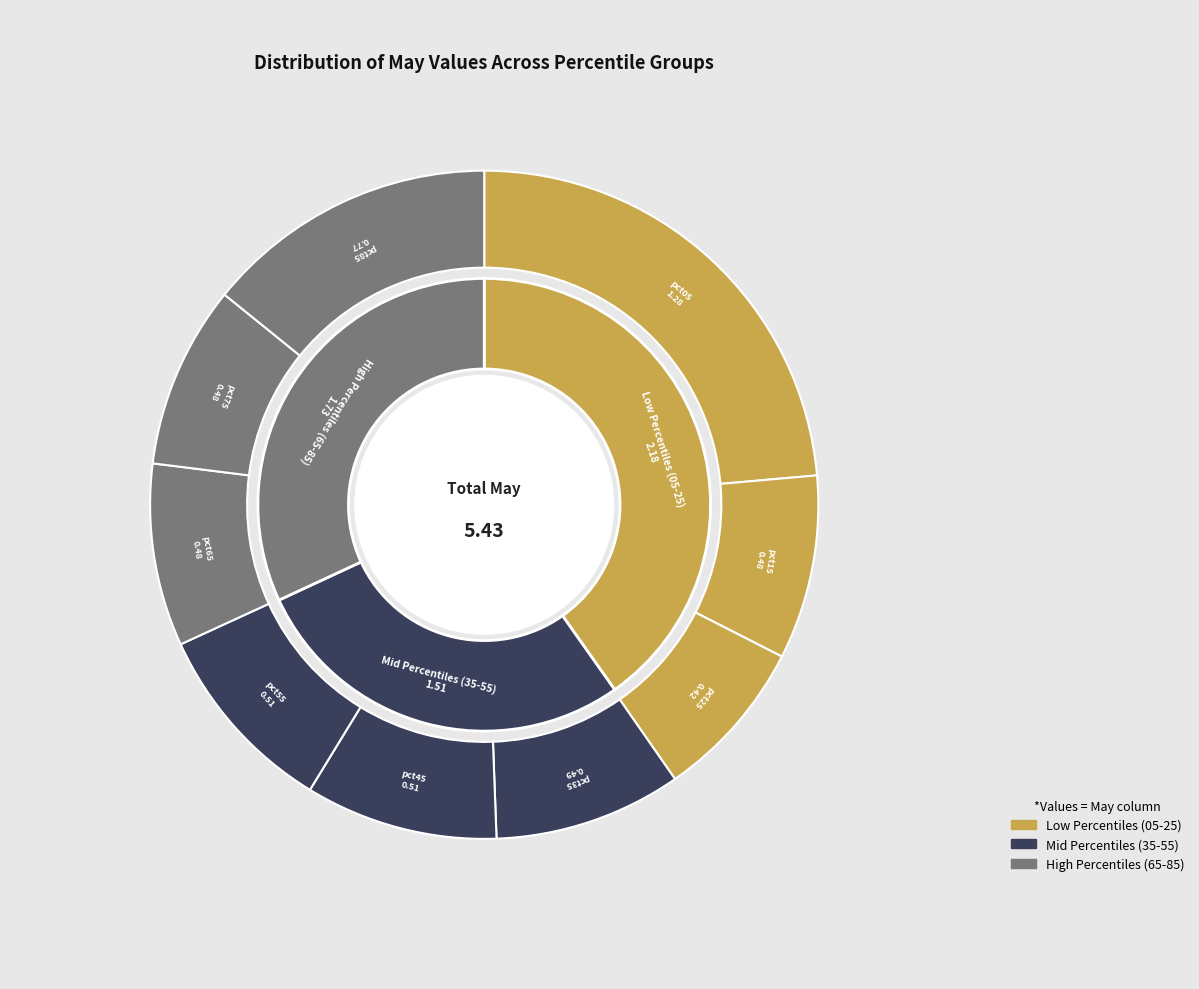

Is it true that pct15 is 9% of the pie?

True